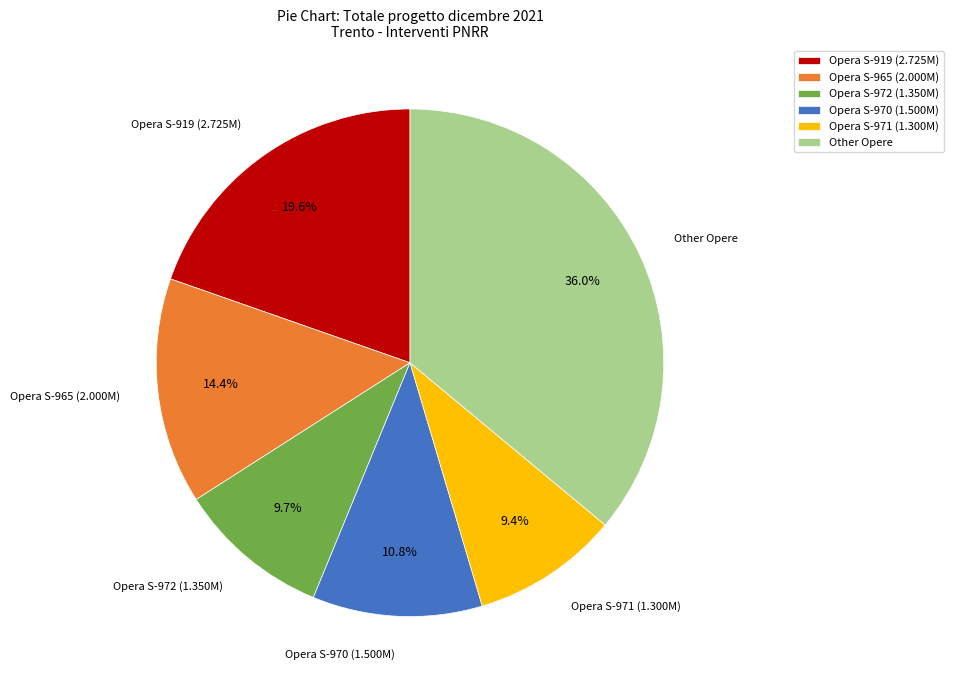

What percentage is NOT represented by Opera S-972 (1.350M)?

90.3%